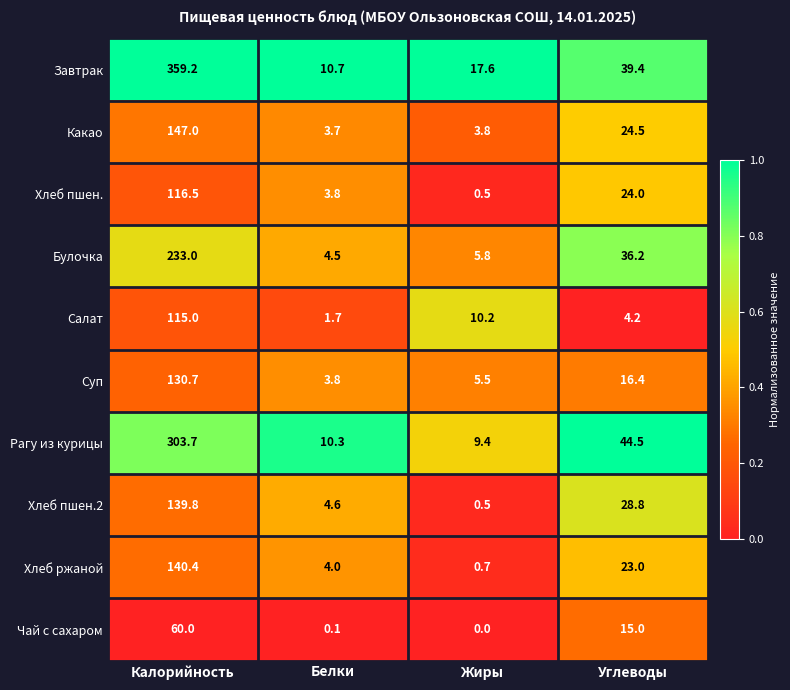

What is the difference between the maximum and minimum values in the Какао series?

143.3